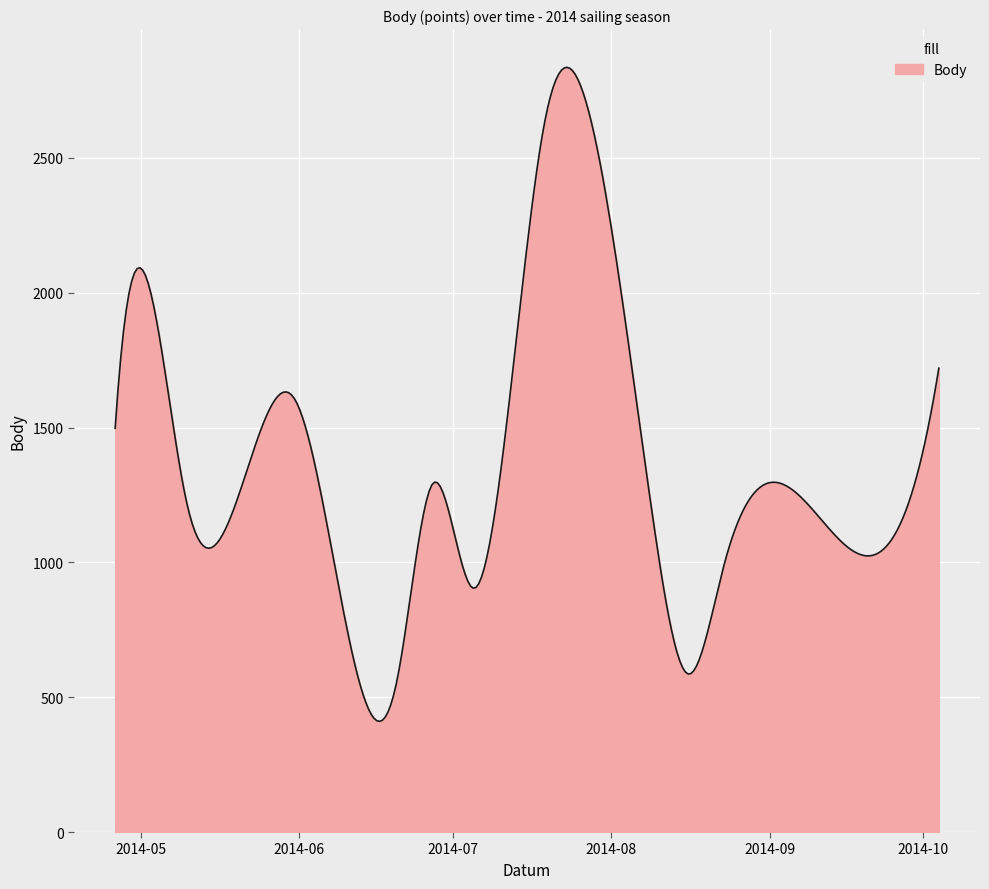

What is the minimum value shown in the chart?

410.3